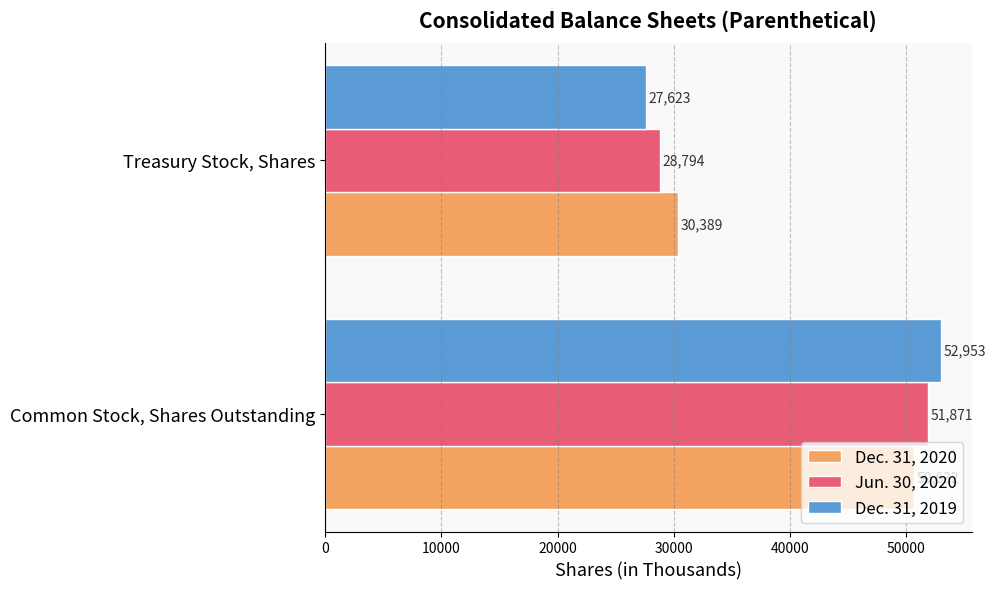

How many data points in Dec. 31, 2019 are less than 52953?

1